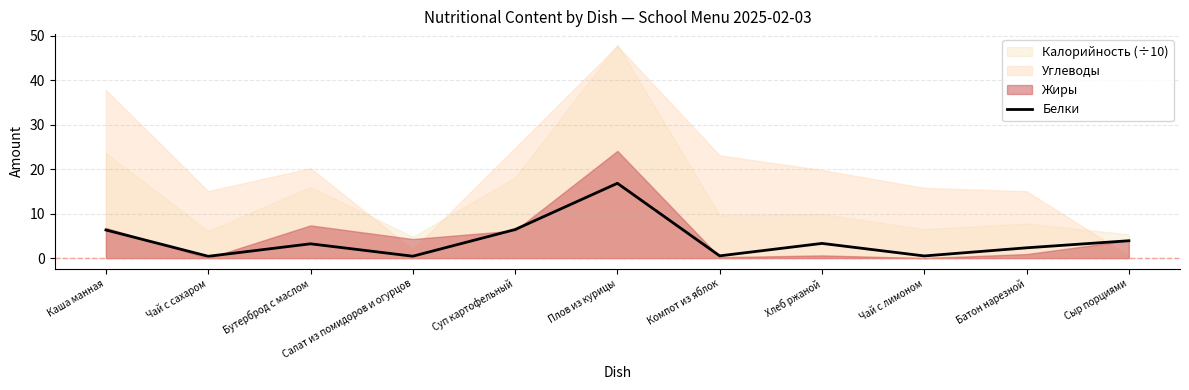

At which label does the data first exceed 3?

Каша манная